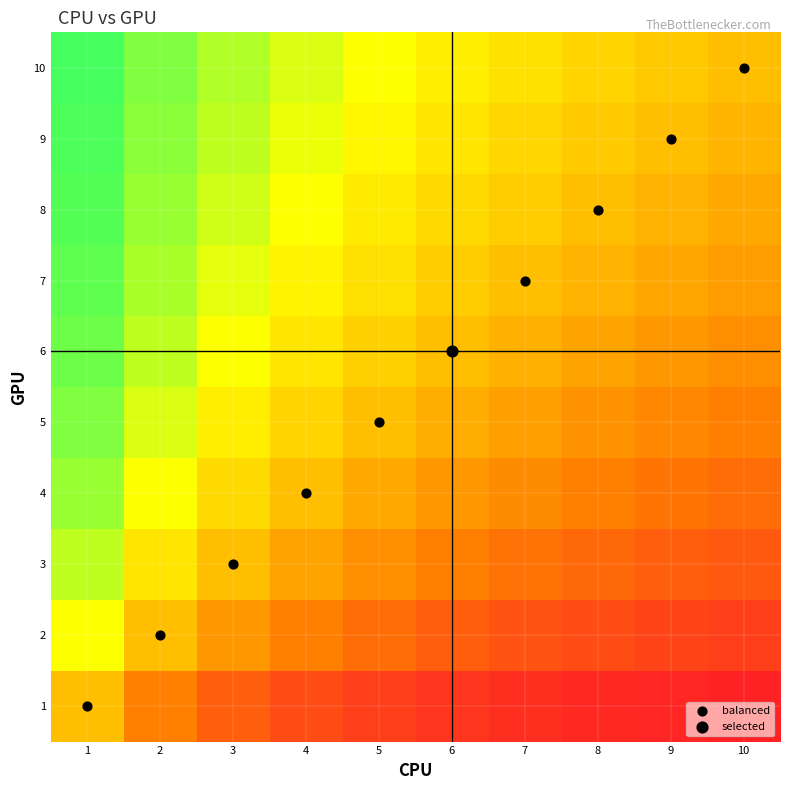

What is the greatest value displayed?

10.0